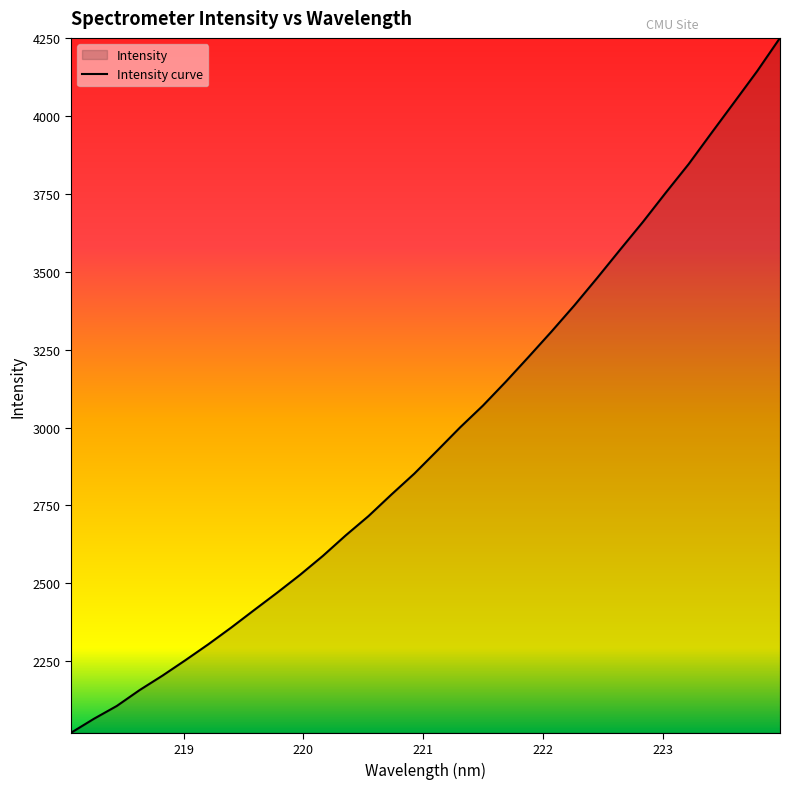

What is the difference between the maximum and minimum values?

2232.2